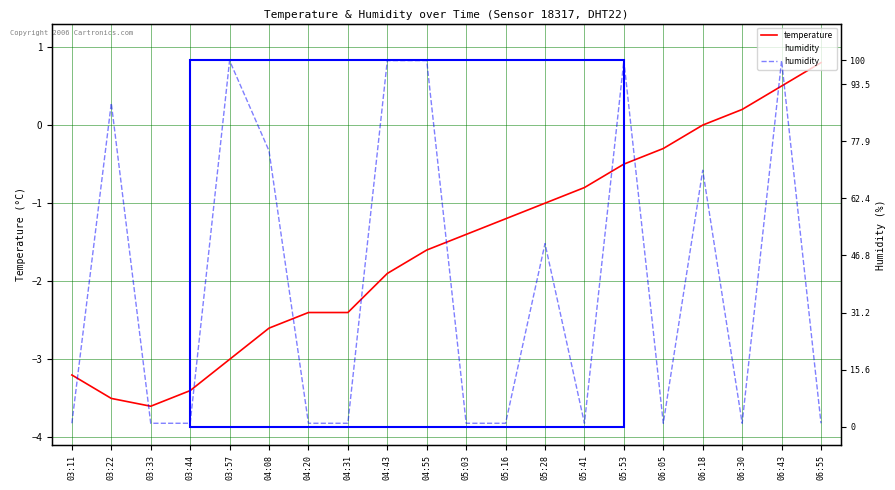

What is the value of the humidity point at the 11th from the left?

1.0